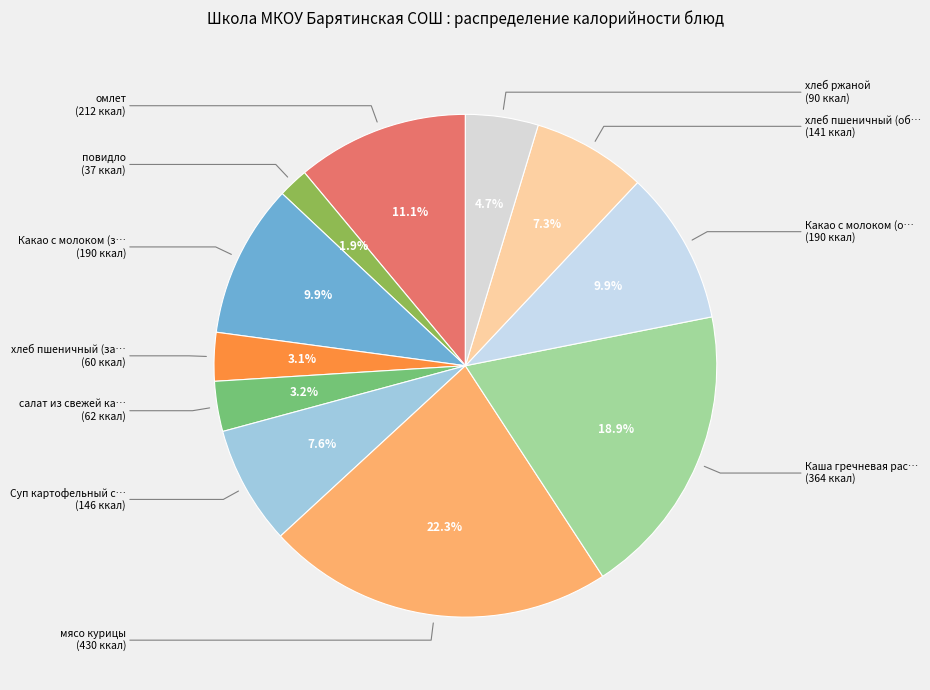

Count the number of slices in the pie.

11